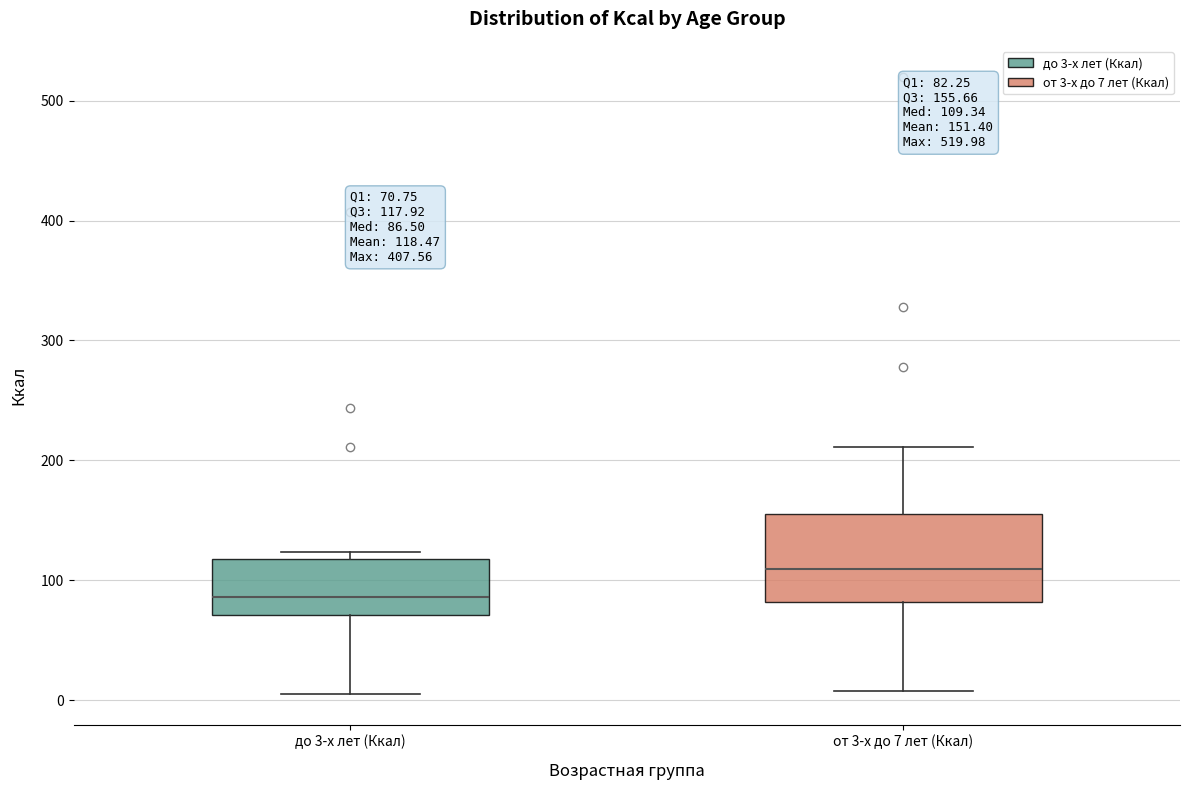

Which box has the lowest median line?

до 3-х лет (Ккал)